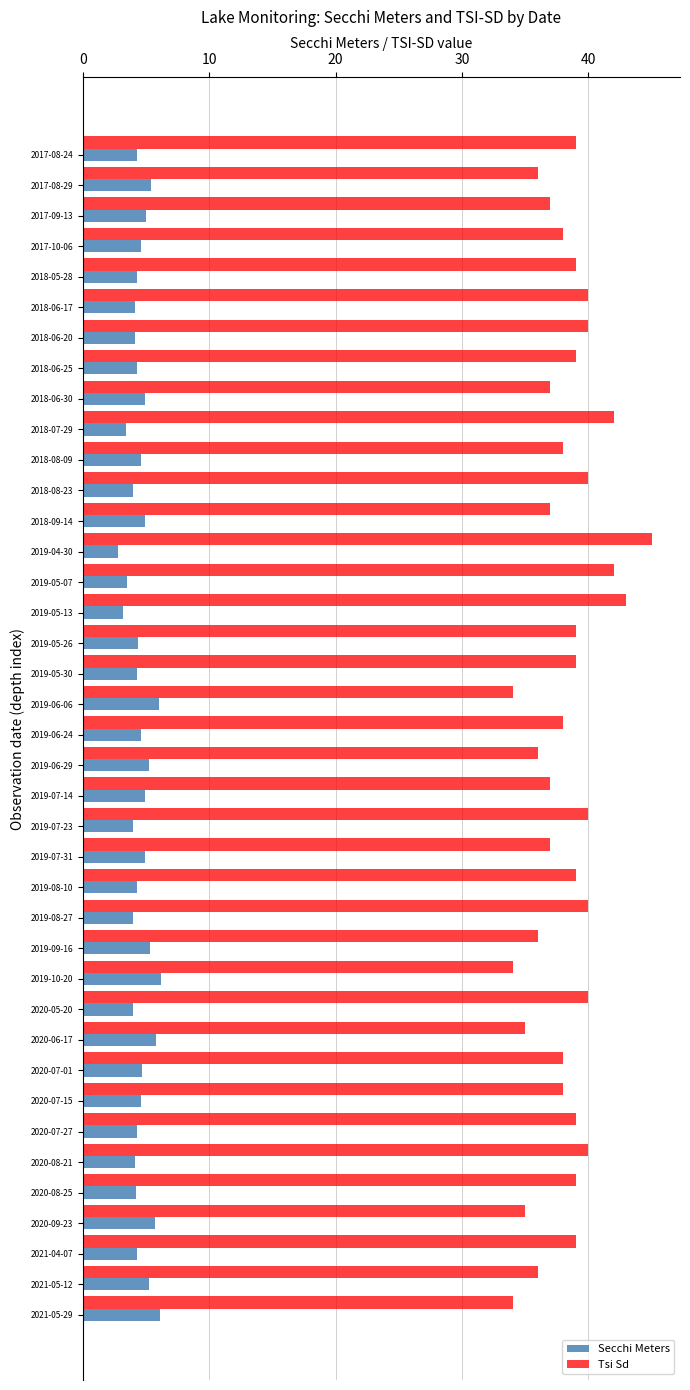

What is the lowest value of the Secchi Meters series?

2.8